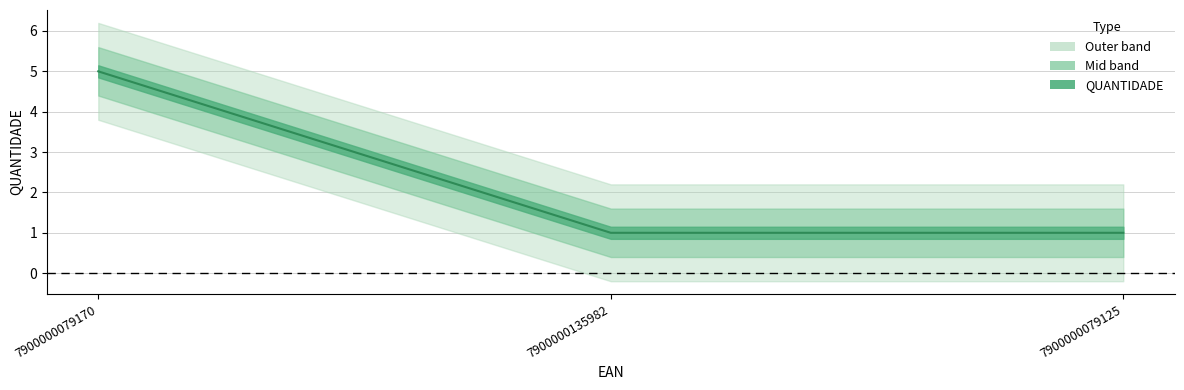

What is the average value?

2